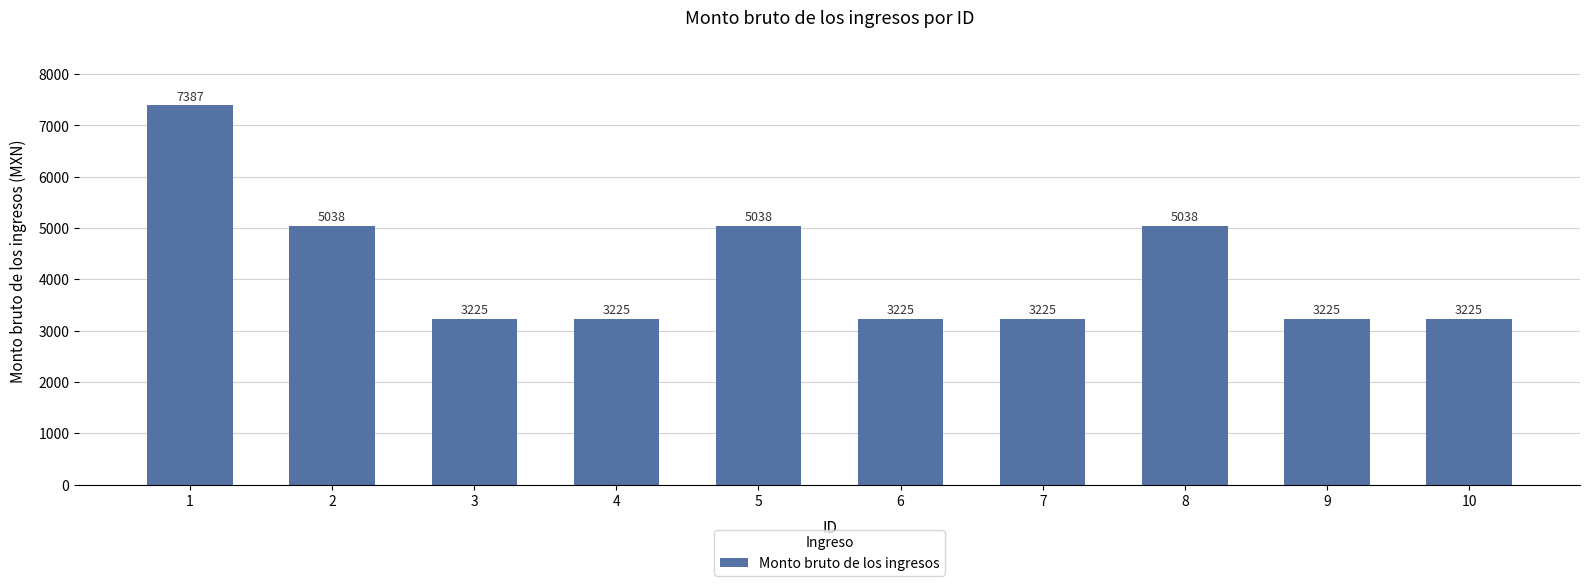

Which has a higher value, 6 or 2?

2